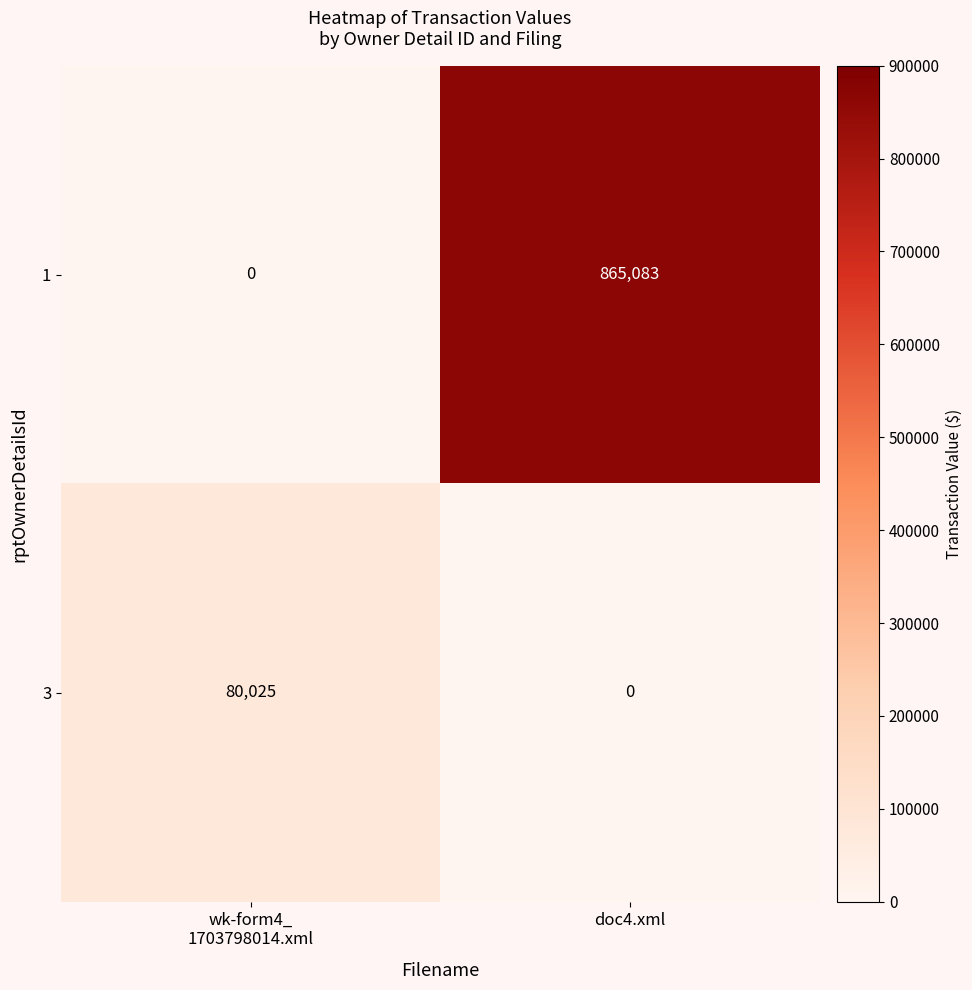

Reading left to right, extract all data points from this chart.

1: 0	865083
3: 80025	0